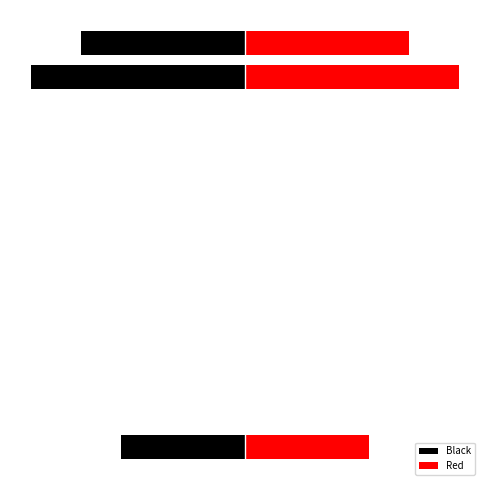

What is the greatest value displayed?

26.4